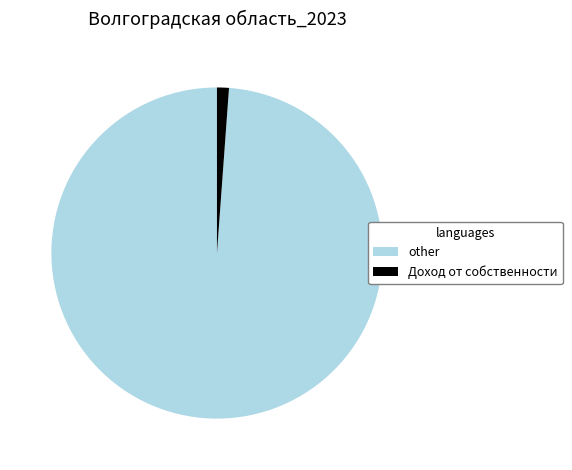

Which slice is the smallest?

Доход от собственности